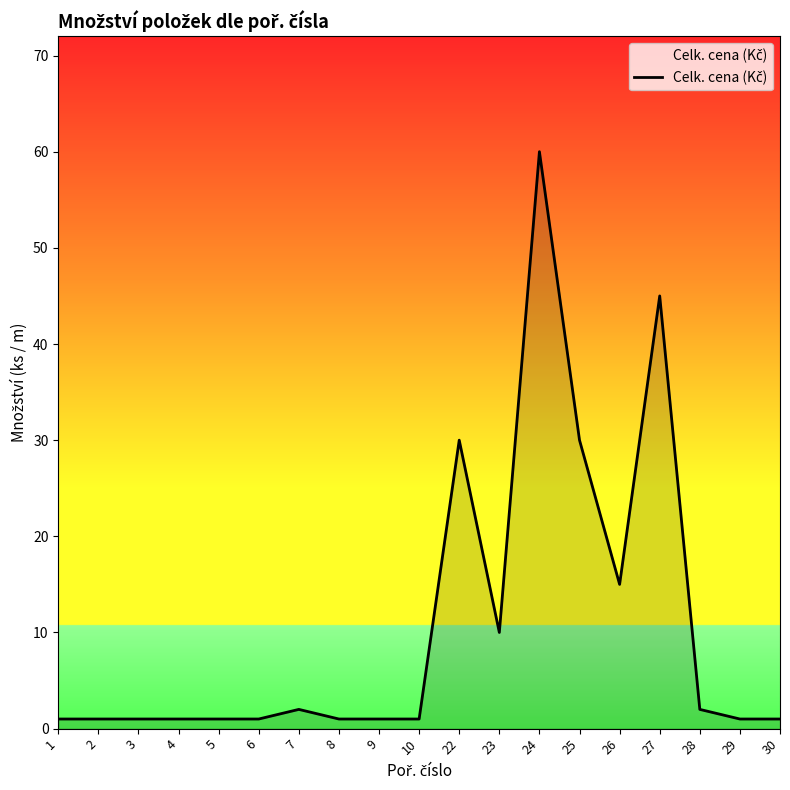

The chart shows a value of 30 at 22. True or false?

True